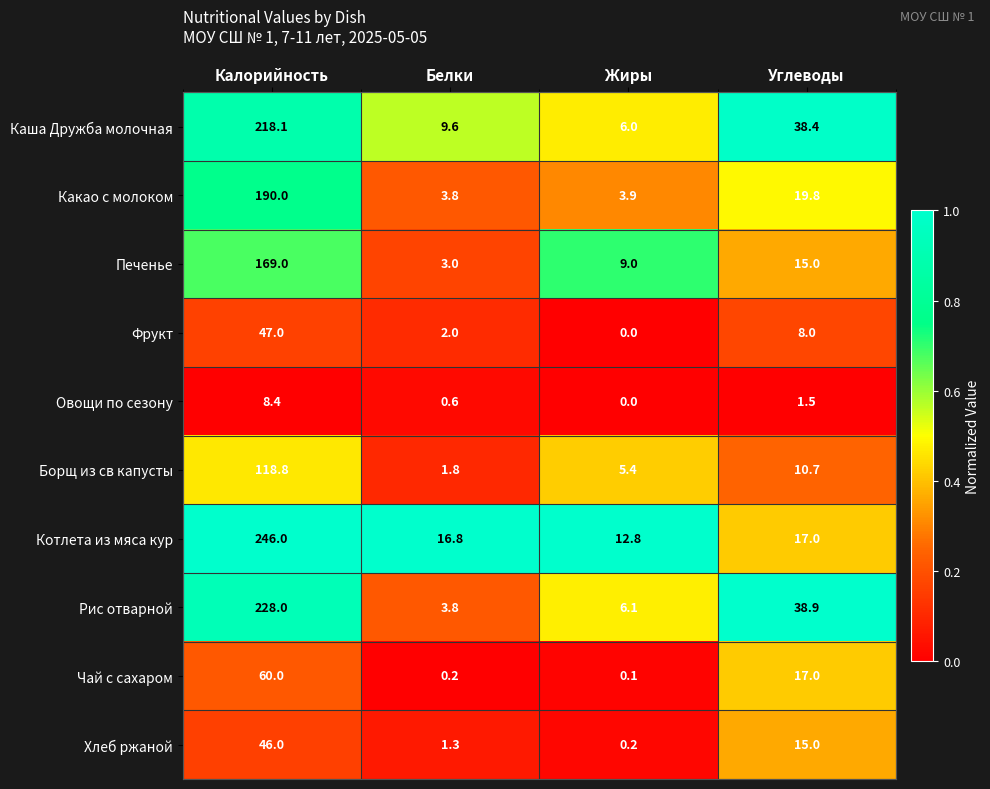

What is the spread (max minus min) of values at Углеводы?

37.4